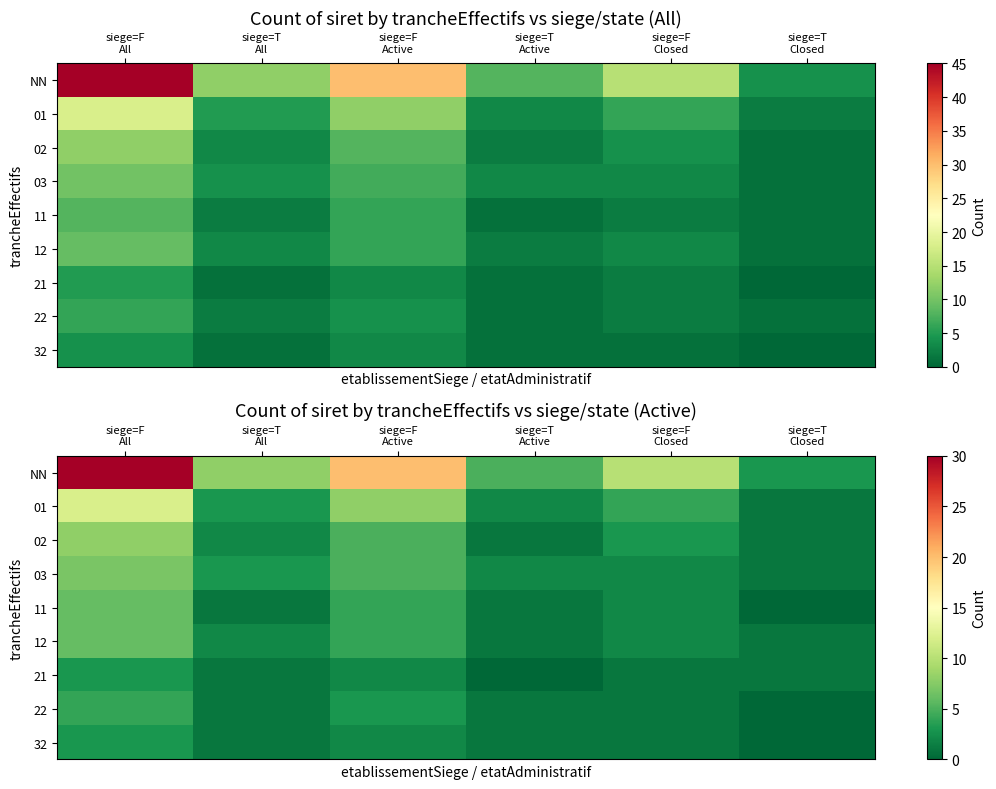

The value of 32 at siege=T Closed is 0. True or false?

True